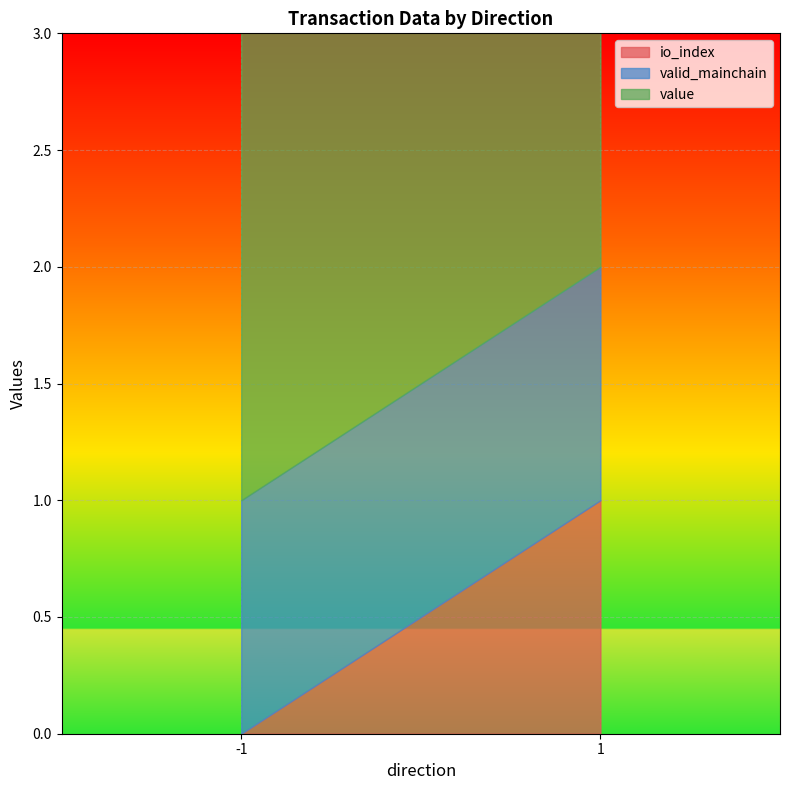

List the series in order of their overall mean, lowest first.

io_index, valid_mainchain, value